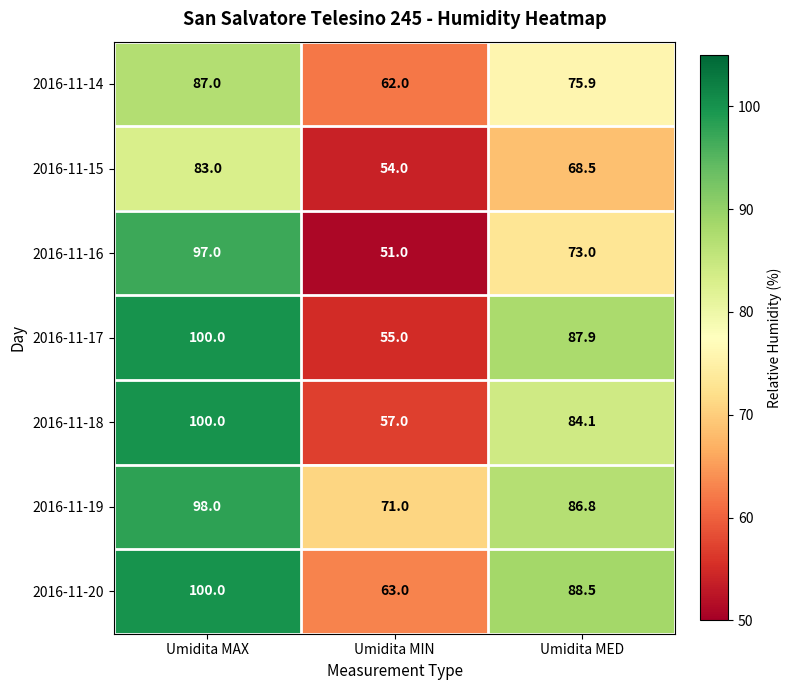

How many 2016-11-20 values are between 63 and 100?

3